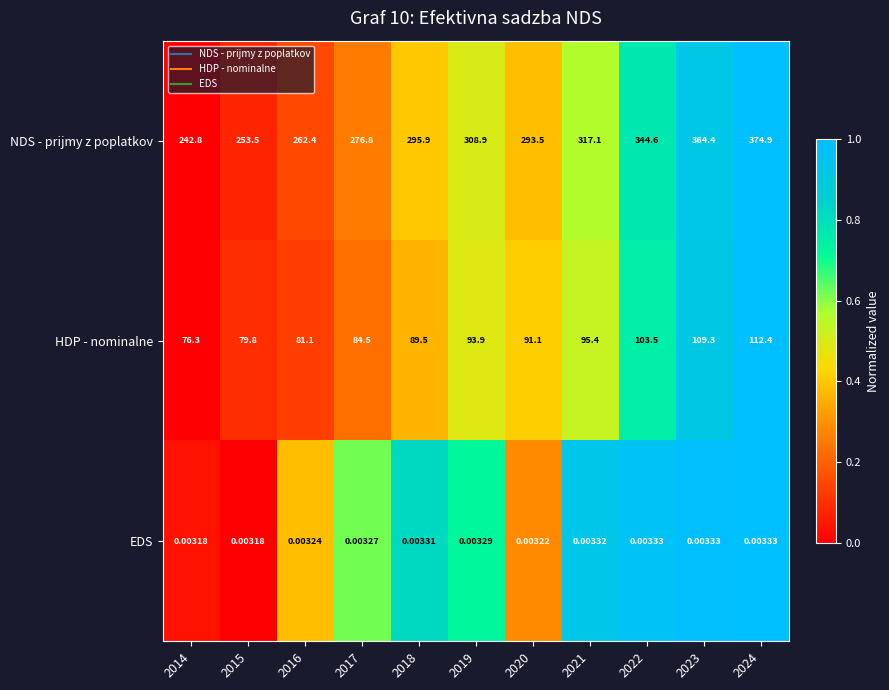

Which series changed the most between 2018 and 2022?

NDS - prijmy z poplatkov